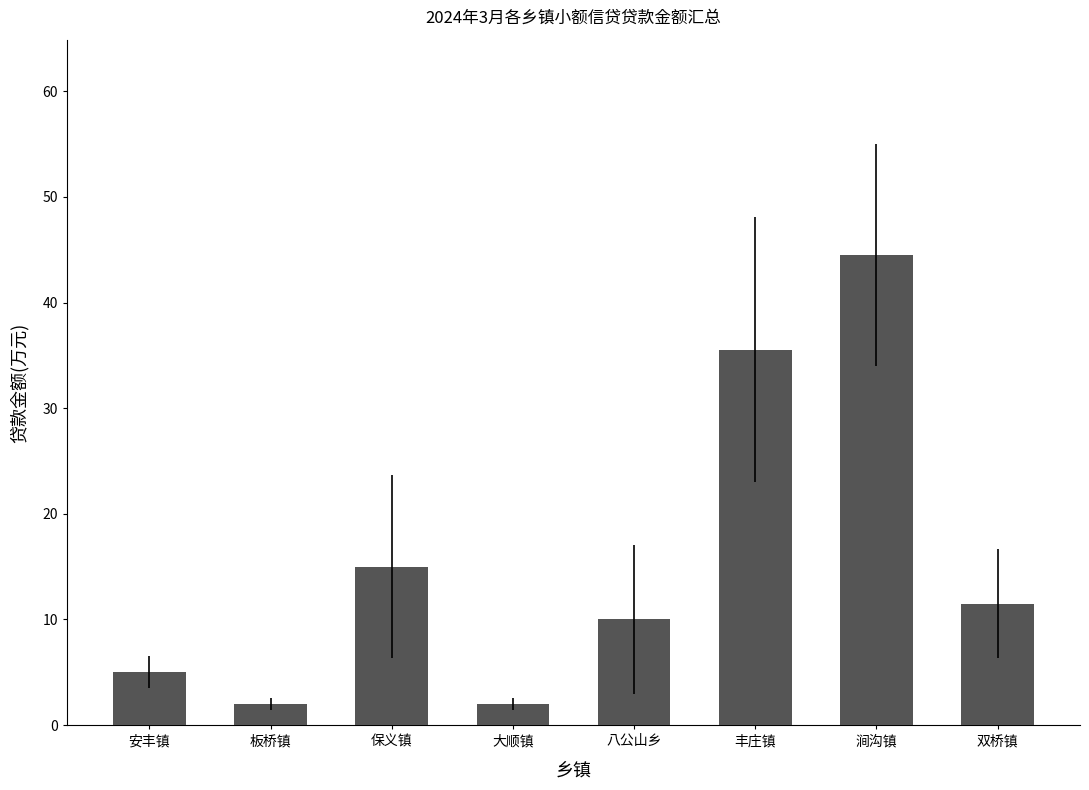

What is the average value?

15.7